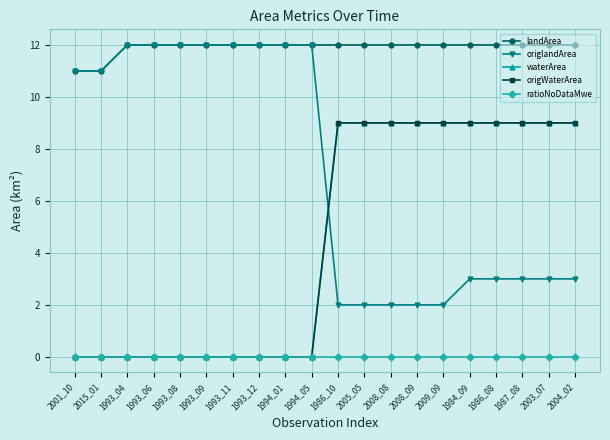

Does the chart have visible grid lines?

Yes